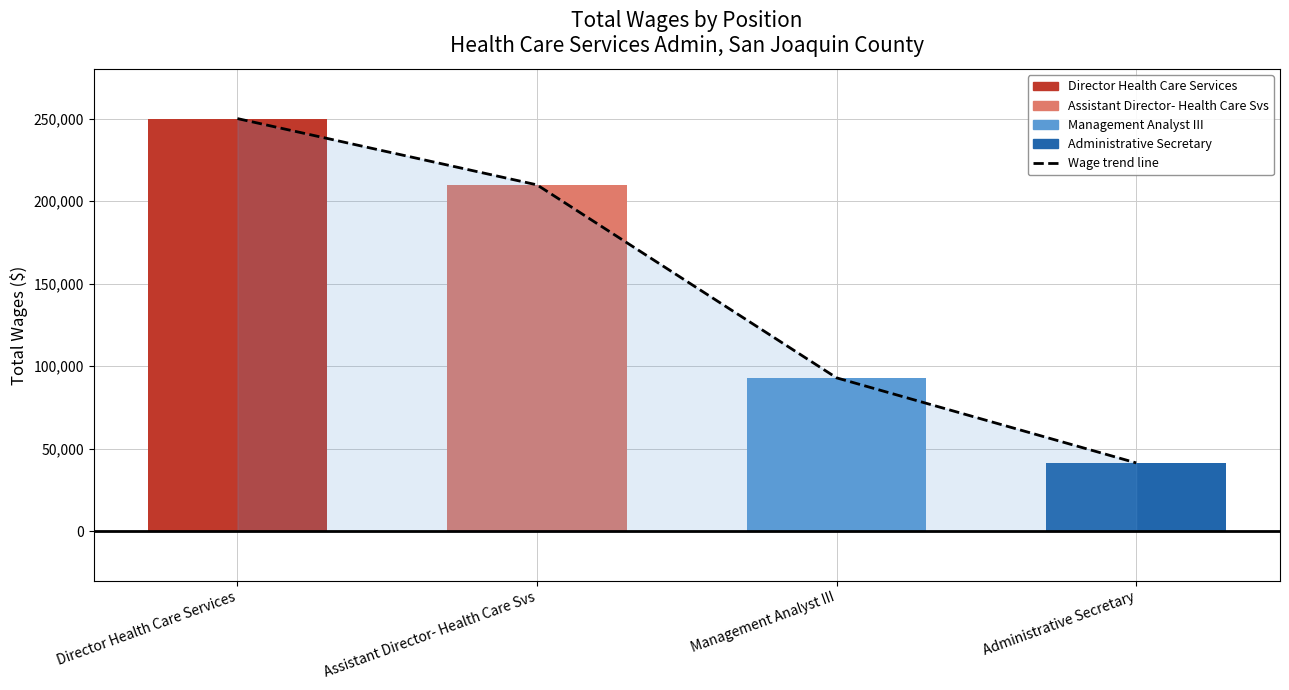

Approximately how many times larger is the value at Management Analyst III compared to Assistant Director- Health Care Svs?

0.4